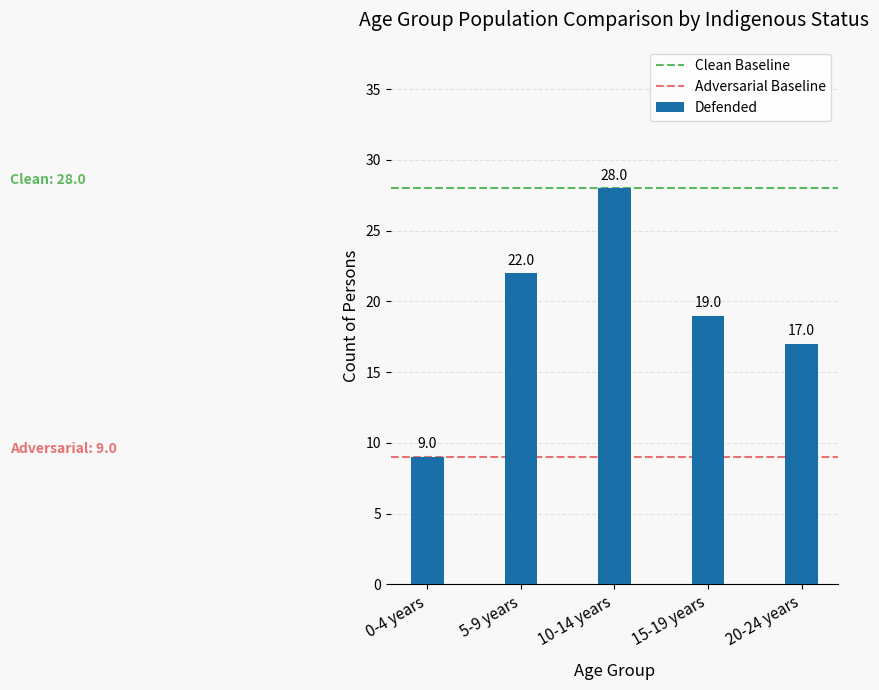

At which label does the data first exceed 19?

5-9 years